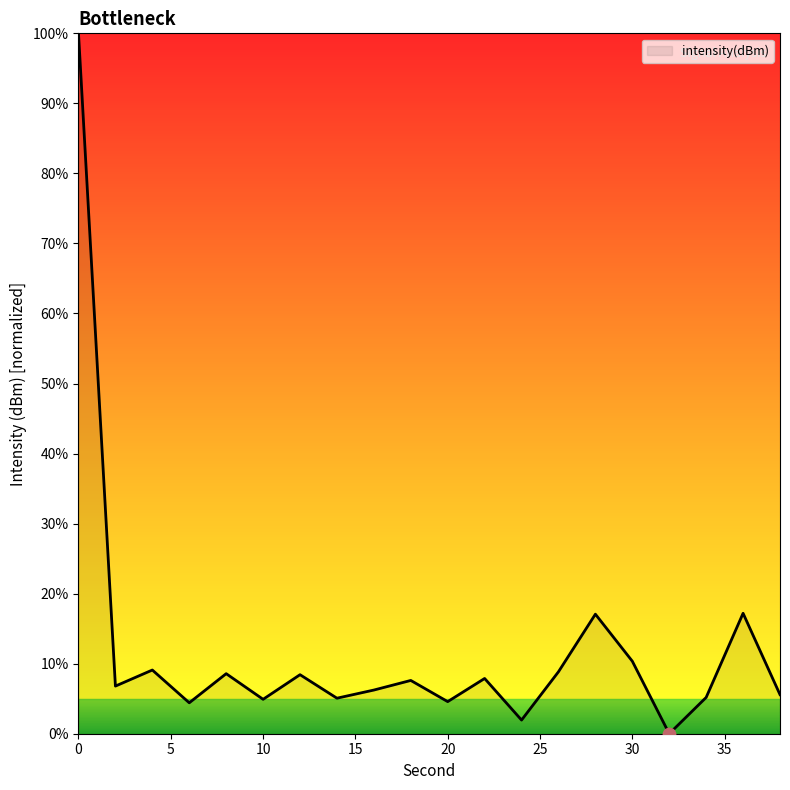

What is the difference between the maximum and minimum values?

100.0